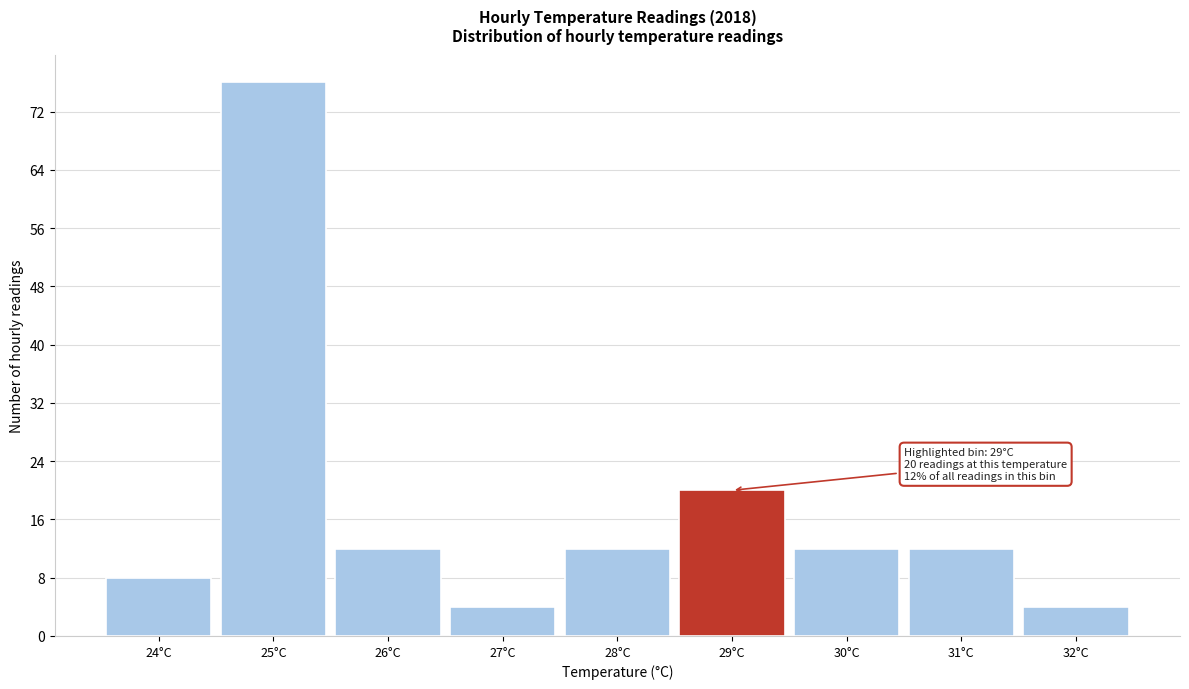

Which range on the x-axis has the tallest bar?

24.5 to 25.5